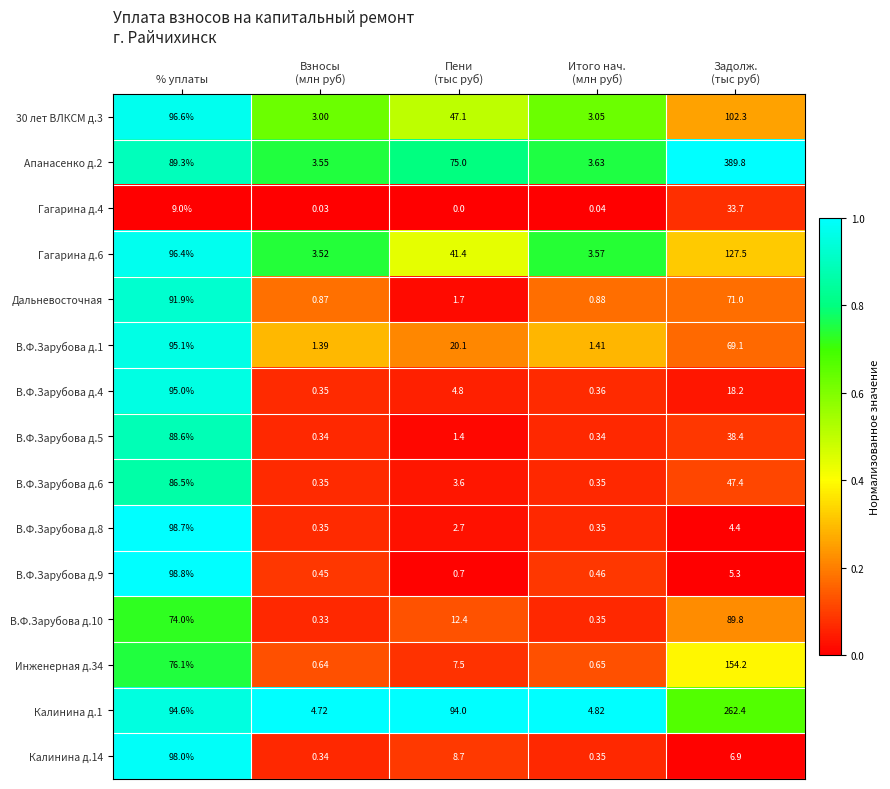

Where is В.Ф.Зарубова д.10 nearest to the value 45?

% уплаты